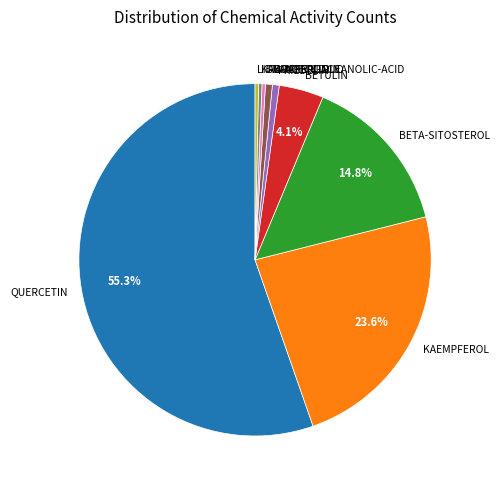

What percentage is NOT represented by BETULIN?

95.9%